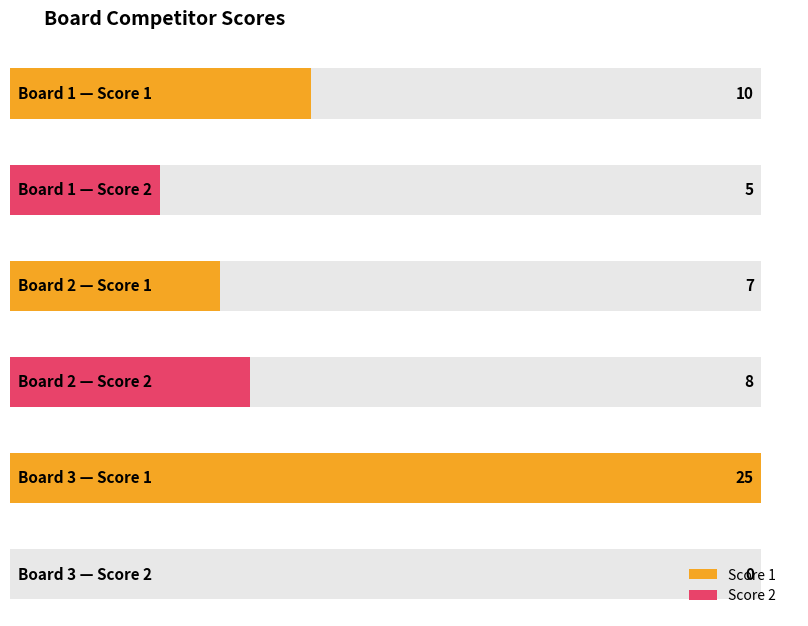

At which category is the sum across all series the highest?

3